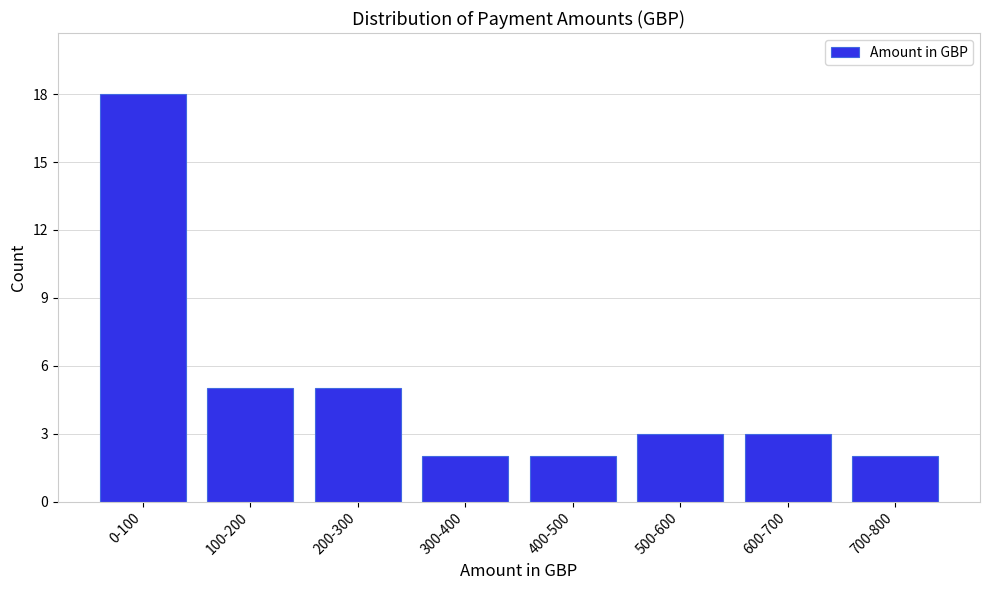

Reading left to right, list all the values displayed in this chart.

18	5	5	2	2	3	3	2